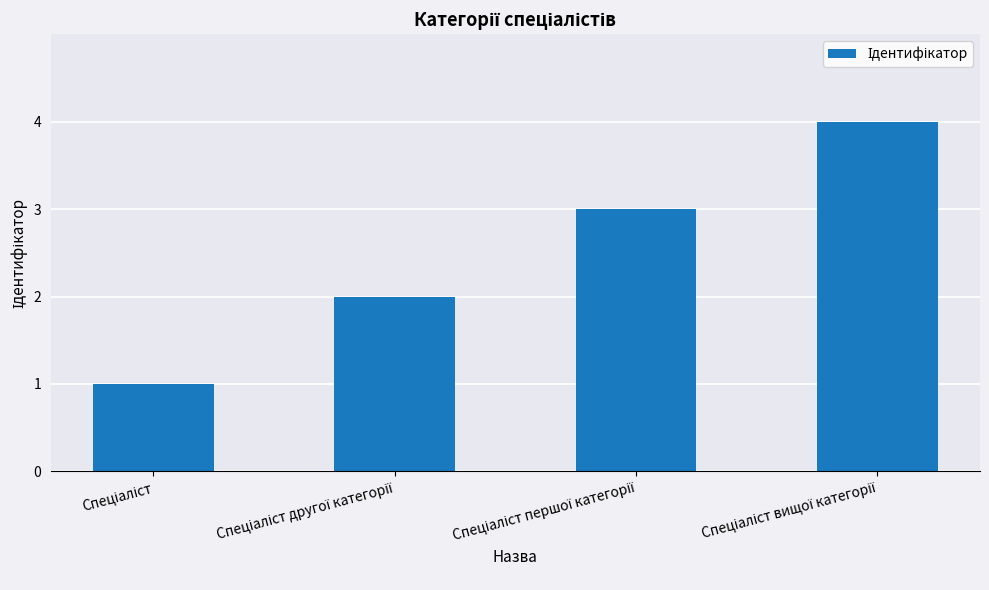

What is the difference between the maximum and minimum values?

3